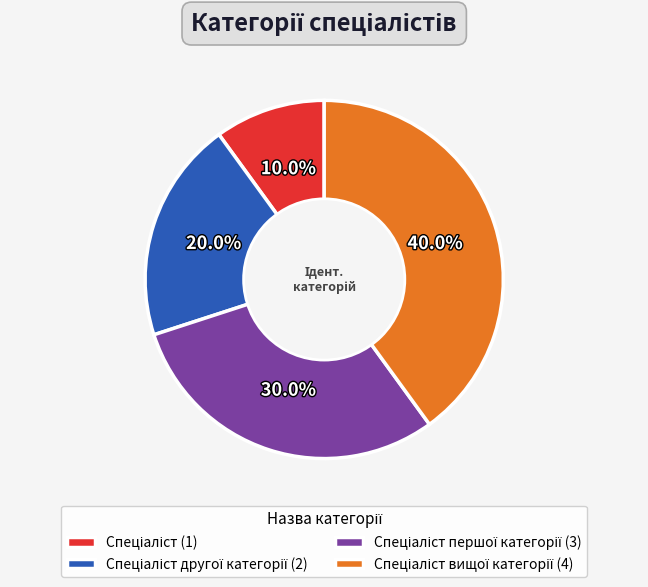

Does any single category account for the majority?

No